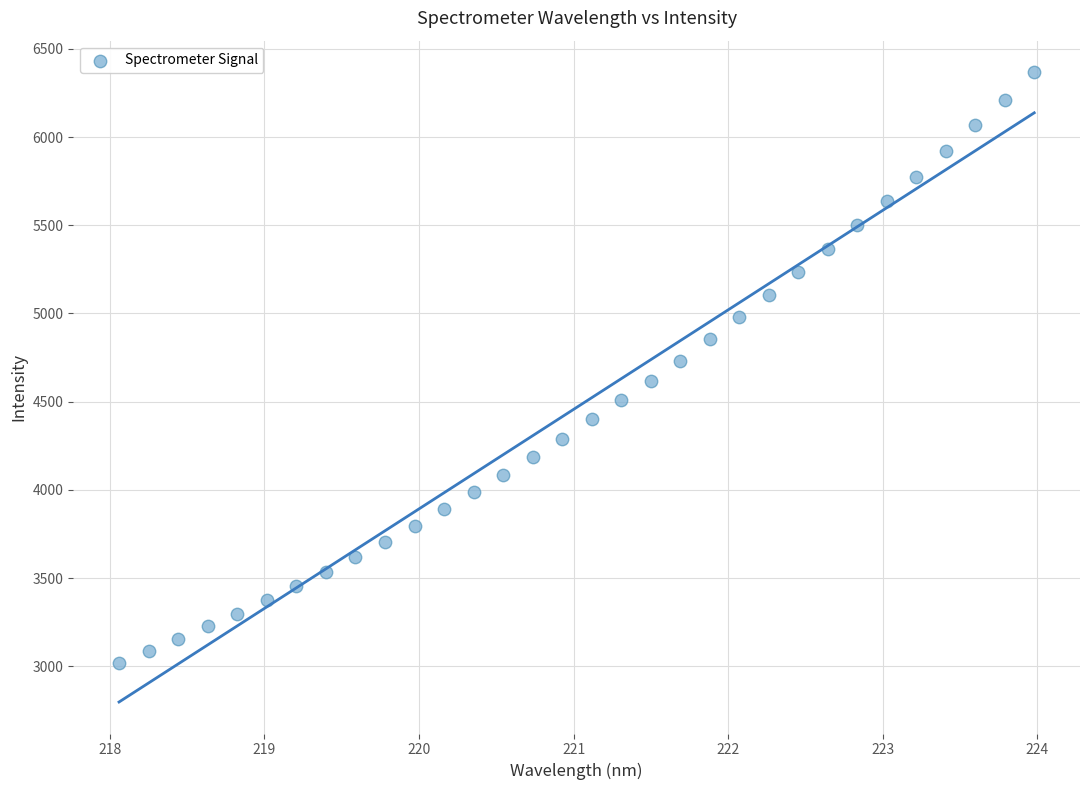

What is the range of Y values (max minus min)?

3348.1